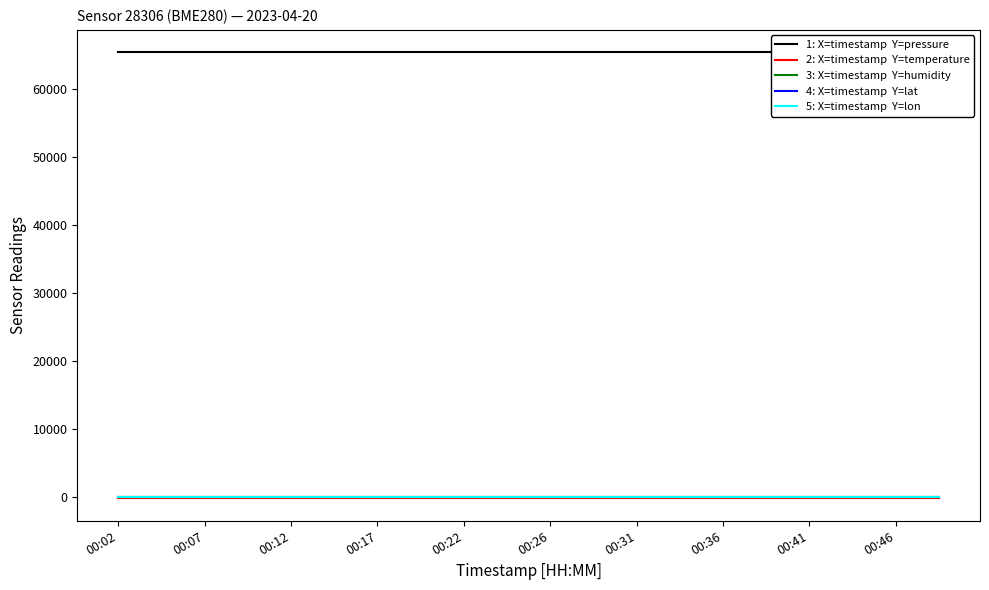

Which series has the largest total across all categories?

1: X=timestamp  Y=pressure